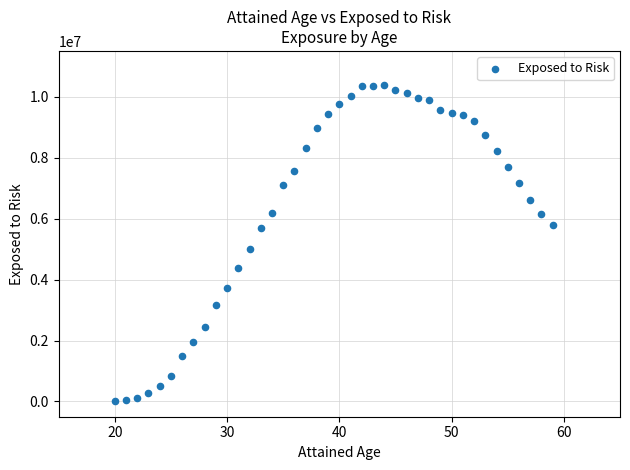

What Y value in the scatter plot is closest to 5203100?

4988100